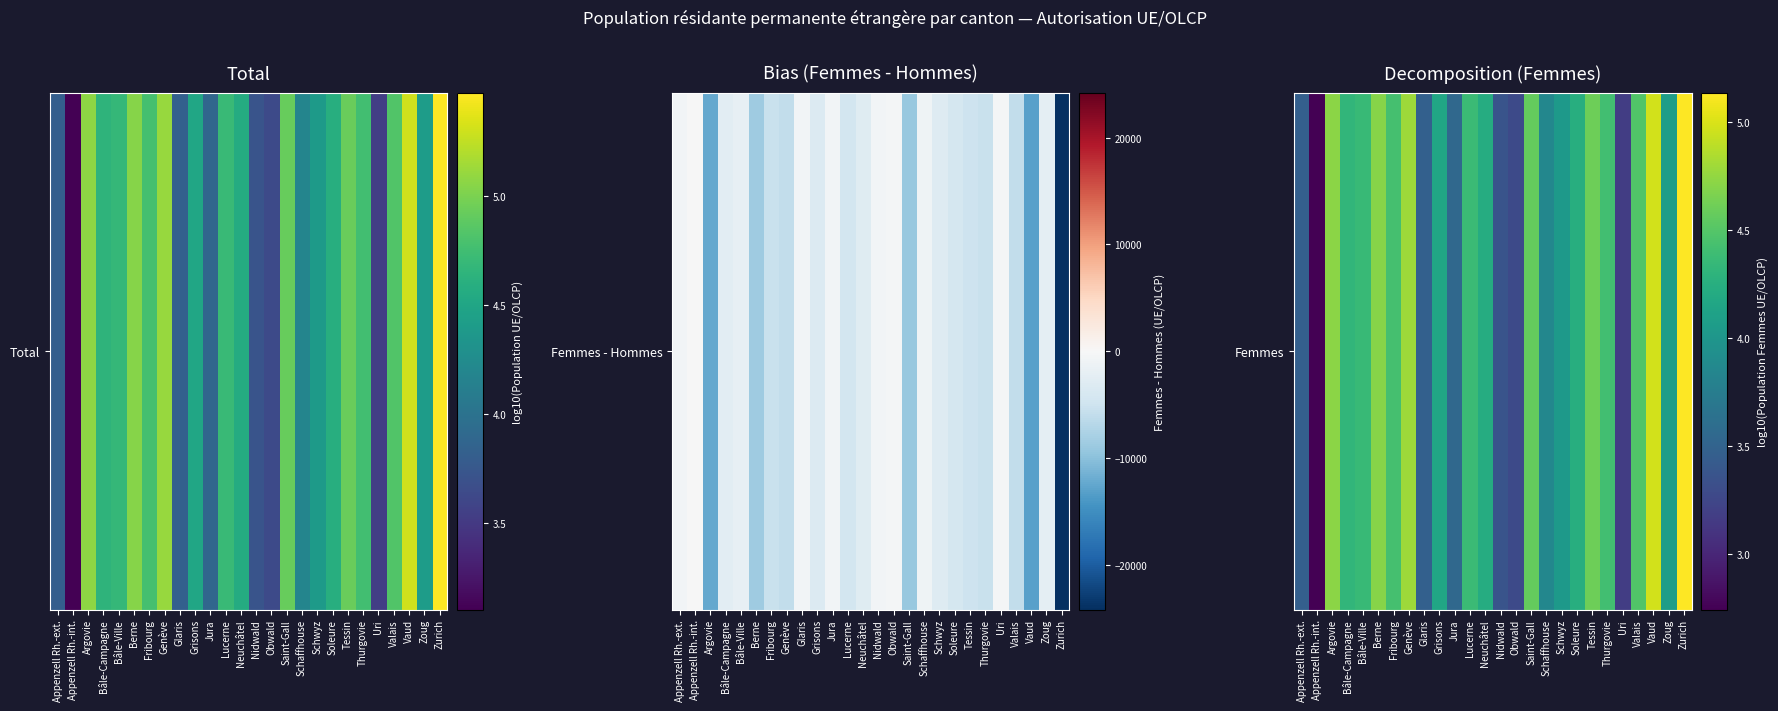

Reading right to left, transcribe all the data shown in this chart.

Zurich=5.1	Zoug=4.1	Vaud=5.0	Valais=4.5	Uri=3.2	Thurgovie=4.4	Tessin=4.6	Soleure=4.2	Schwyz=4.0	Schaffhouse=3.8	Saint-Gall=4.6	Obwald=3.3	Nidwald=3.4	Neuchâtel=4.2	Lucerne=4.4	Jura=3.5	Grisons=4.2	Glaris=3.5	Genève=4.8	Fribourg=4.4	Berne=4.7	Bâle-Ville=4.4	Bâle-Campagne=4.3	Argovie=4.7	Appenzell Rh.-int.=2.7	Appenzell Rh.-ext.=3.5